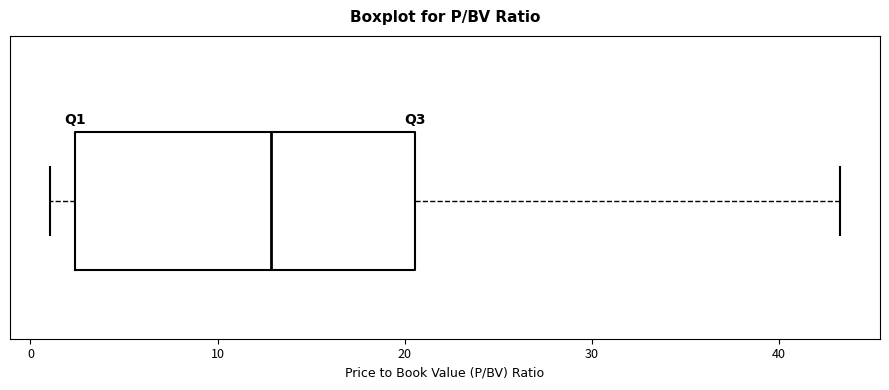

Read this box plot against the x-axis: the position of the median line, the range covered by the box, and the ends of both whiskers. The values are not printed on the chart, so give them approximately, as read against the axis.

median 13, box 2 to 21, whiskers 1 to 43